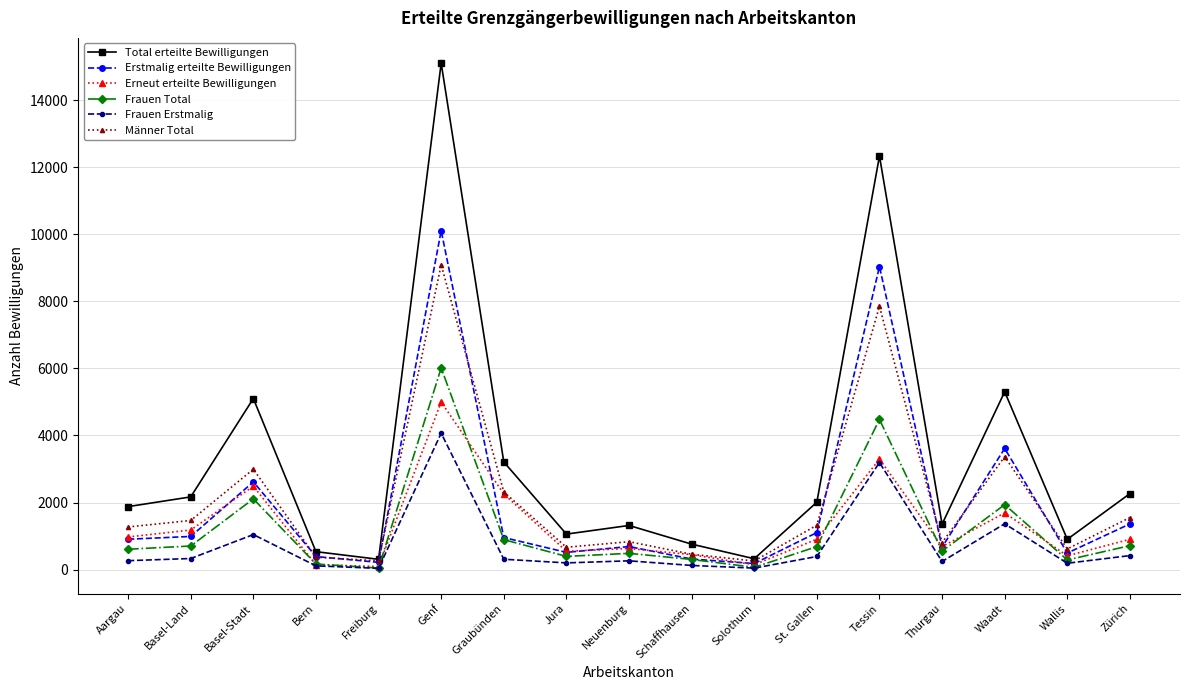

Which category has the highest value in the Männer Total series?

Genf